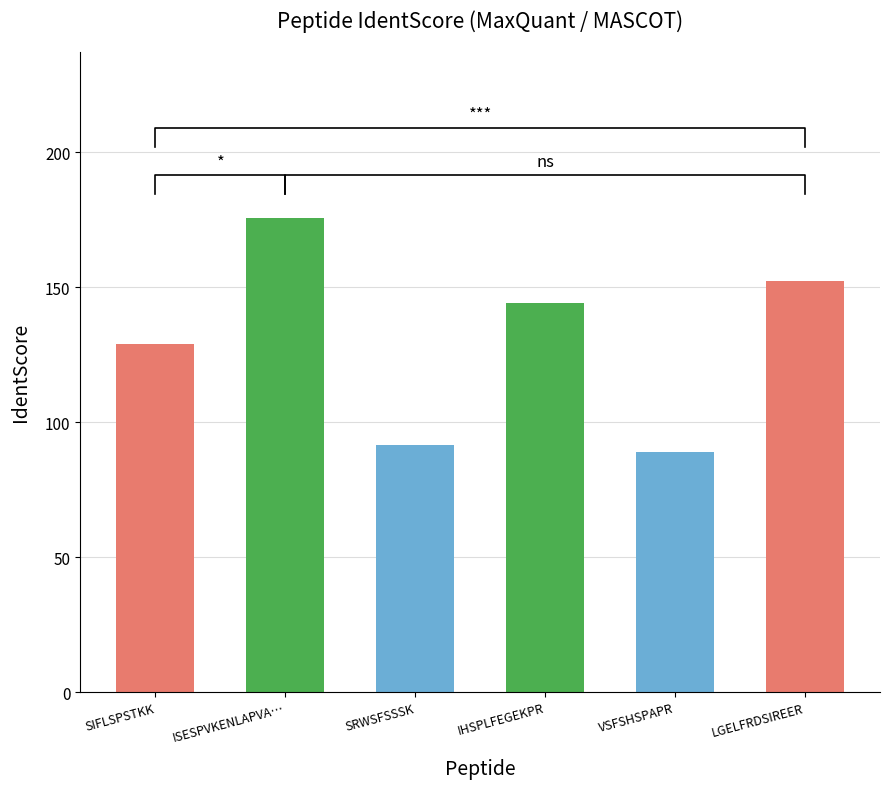

The value at IHSPLFEGEKPR is 217.4. True or false?

False